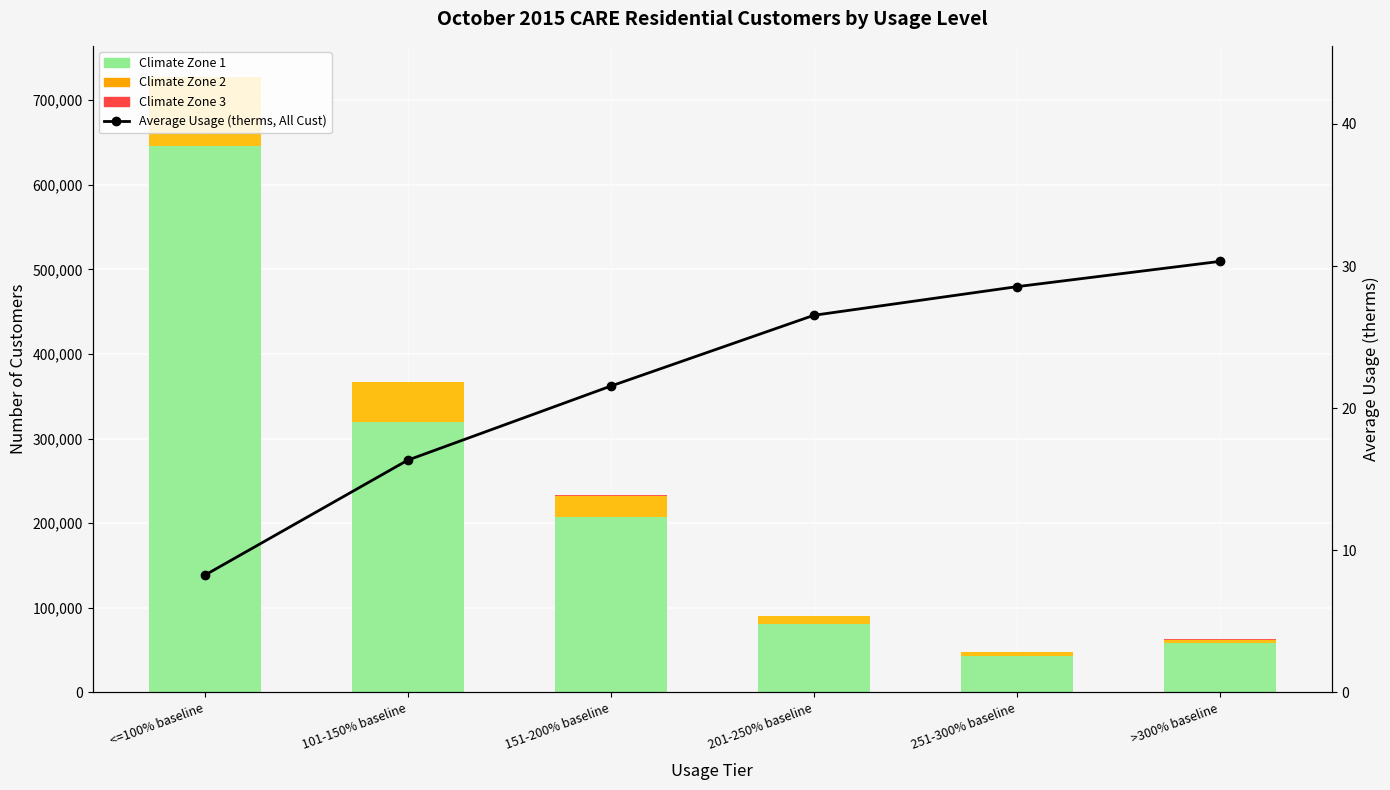

What is the spread (max minus min) of values at 151-200% baseline?

207915.4